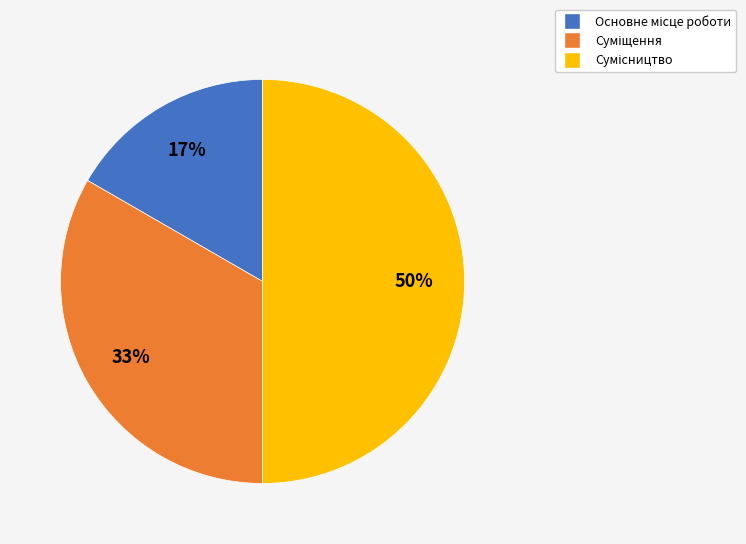

Count the number of slices in the pie.

3